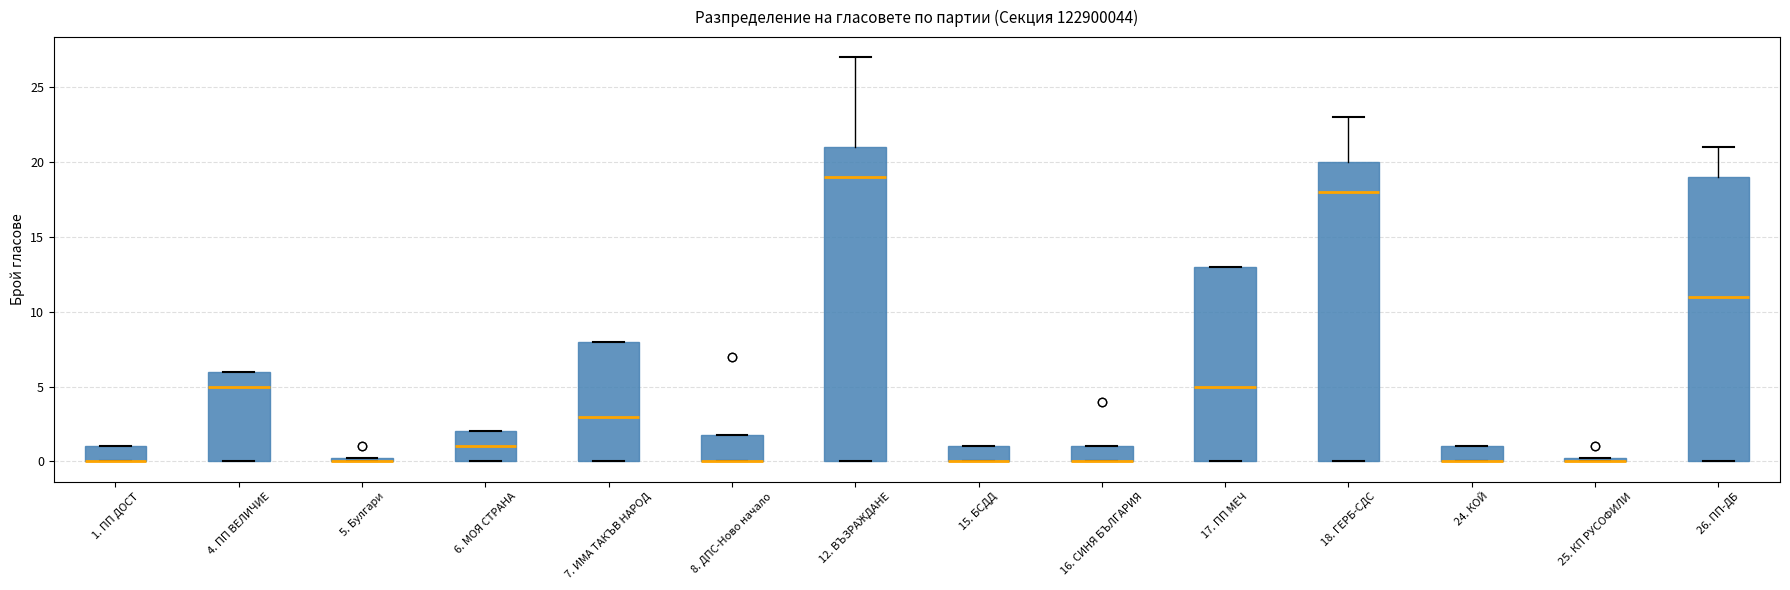

Comparing the boxes themselves (not the whiskers), which one is the tallest?

12. ВЪЗРАЖДАНЕ